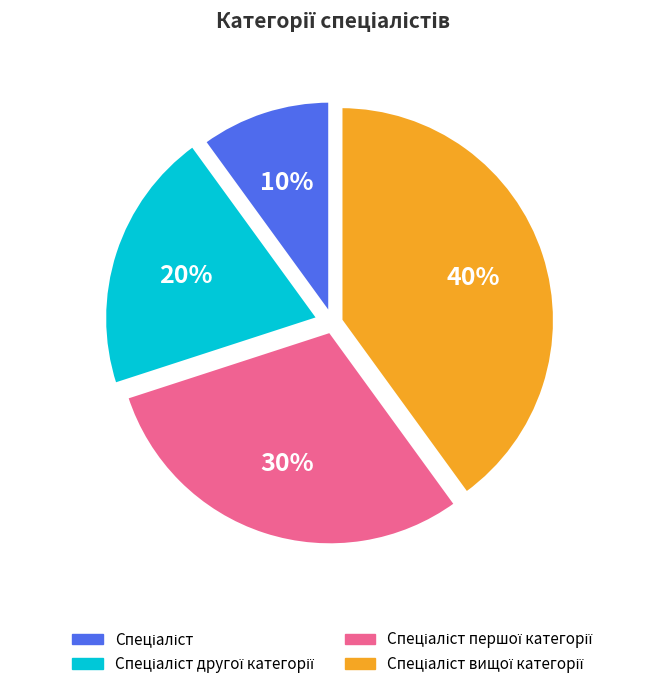

How many segments does this pie chart have?

4